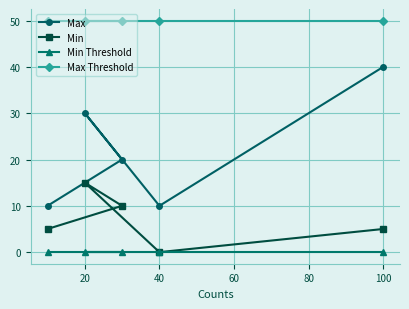

At which label does Min reach its minimum?

40